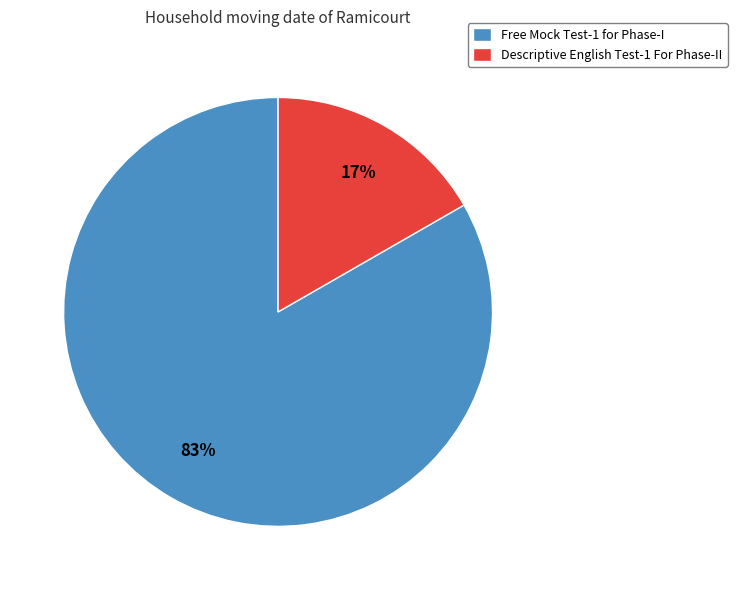

To the nearest percent, what is the average slice percentage?

50%